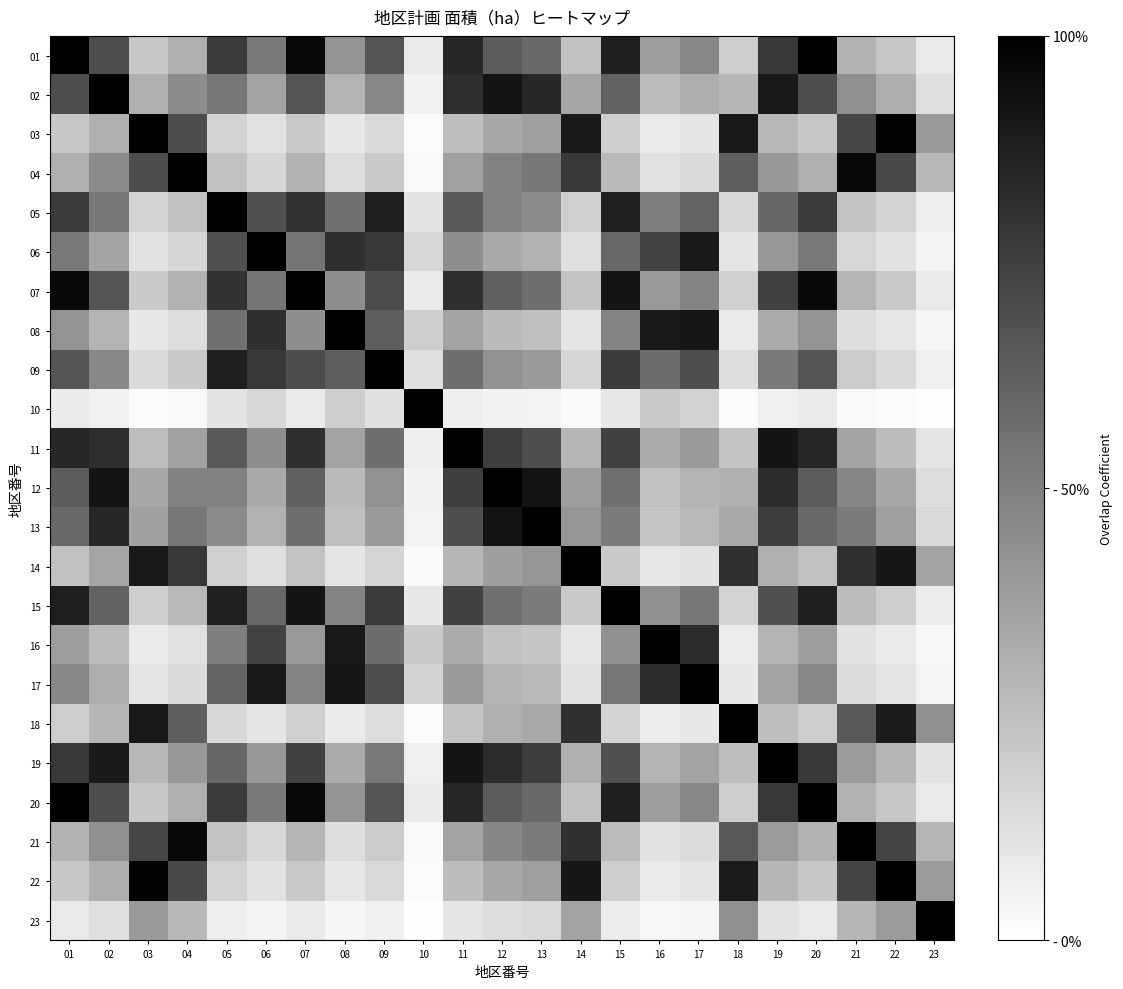

Reading left to right, list all the values displayed in this chart.

01: 01=1.0	02=0.7	03=0.2	04=0.3	05=0.8	06=0.5	07=1.0	08=0.4	09=0.7	10=0.1	11=0.8	12=0.6	13=0.6	14=0.2	15=0.9	16=0.4	17=0.5	18=0.2	19=0.8	20=1.0	21=0.3	22=0.2	23=0.1
02: 01=0.7	02=1.0	03=0.3	04=0.5	05=0.5	06=0.4	07=0.7	08=0.3	09=0.5	10=0.1	11=0.8	12=0.9	13=0.8	14=0.4	15=0.6	16=0.3	17=0.3	18=0.3	19=0.9	20=0.7	21=0.4	22=0.3	23=0.1
03: 01=0.2	02=0.3	03=1.0	04=0.7	05=0.2	06=0.1	07=0.2	08=0.1	09=0.1	10=0.0	11=0.3	12=0.3	13=0.4	14=0.9	15=0.2	16=0.1	17=0.1	18=0.9	19=0.3	20=0.2	21=0.7	22=1.0	23=0.4
04: 01=0.3	02=0.5	03=0.7	04=1.0	05=0.2	06=0.2	07=0.3	08=0.1	09=0.2	10=0.0	11=0.4	12=0.5	13=0.5	14=0.8	15=0.3	16=0.1	17=0.1	18=0.6	19=0.4	20=0.3	21=1.0	22=0.7	23=0.3
05: 01=0.8	02=0.5	03=0.2	04=0.2	05=1.0	06=0.7	07=0.8	08=0.6	09=0.9	10=0.1	11=0.7	12=0.5	13=0.5	14=0.2	15=0.9	16=0.5	17=0.6	18=0.2	19=0.6	20=0.8	21=0.2	22=0.2	23=0.1
06: 01=0.5	02=0.4	03=0.1	04=0.2	05=0.7	06=1.0	07=0.5	08=0.8	09=0.8	10=0.2	11=0.4	12=0.3	13=0.3	14=0.1	15=0.6	16=0.7	17=0.9	18=0.1	19=0.4	20=0.5	21=0.2	22=0.1	23=0.0
07: 01=1.0	02=0.7	03=0.2	04=0.3	05=0.8	06=0.5	07=1.0	08=0.4	09=0.7	10=0.1	11=0.8	12=0.6	13=0.6	14=0.2	15=0.9	16=0.4	17=0.5	18=0.2	19=0.7	20=1.0	21=0.3	22=0.2	23=0.1
08: 01=0.4	02=0.3	03=0.1	04=0.1	05=0.6	06=0.8	07=0.4	08=1.0	09=0.6	10=0.2	11=0.4	12=0.3	13=0.2	14=0.1	15=0.5	16=0.9	17=0.9	18=0.1	19=0.3	20=0.4	21=0.1	22=0.1	23=0.0
09: 01=0.7	02=0.5	03=0.1	04=0.2	05=0.9	06=0.8	07=0.7	08=0.6	09=1.0	10=0.1	11=0.6	12=0.4	13=0.4	14=0.2	15=0.8	16=0.6	17=0.7	18=0.1	19=0.5	20=0.7	21=0.2	22=0.1	23=0.1
10: 01=0.1	02=0.1	03=0.0	04=0.0	05=0.1	06=0.2	07=0.1	08=0.2	09=0.1	10=1.0	11=0.1	12=0.1	13=0.0	14=0.0	15=0.1	16=0.2	17=0.2	18=0.0	19=0.1	20=0.1	21=0.0	22=0.0	23=0.0
11: 01=0.8	02=0.8	03=0.3	04=0.4	05=0.7	06=0.4	07=0.8	08=0.4	09=0.6	10=0.1	11=1.0	12=0.8	13=0.7	14=0.3	15=0.7	16=0.3	17=0.4	18=0.2	19=0.9	20=0.8	21=0.4	22=0.3	23=0.1
12: 01=0.6	02=0.9	03=0.3	04=0.5	05=0.5	06=0.3	07=0.6	08=0.3	09=0.4	10=0.1	11=0.8	12=1.0	13=0.9	14=0.4	15=0.6	16=0.2	17=0.3	18=0.3	19=0.8	20=0.6	21=0.5	22=0.3	23=0.1
13: 01=0.6	02=0.8	03=0.4	04=0.5	05=0.5	06=0.3	07=0.6	08=0.2	09=0.4	10=0.0	11=0.7	12=0.9	13=1.0	14=0.4	15=0.5	16=0.2	17=0.3	18=0.3	19=0.8	20=0.6	21=0.5	22=0.4	23=0.1
14: 01=0.2	02=0.4	03=0.9	04=0.8	05=0.2	06=0.1	07=0.2	08=0.1	09=0.2	10=0.0	11=0.3	12=0.4	13=0.4	14=1.0	15=0.2	16=0.1	17=0.1	18=0.8	19=0.3	20=0.2	21=0.8	22=0.9	23=0.4
15: 01=0.9	02=0.6	03=0.2	04=0.3	05=0.9	06=0.6	07=0.9	08=0.5	09=0.8	10=0.1	11=0.7	12=0.6	13=0.5	14=0.2	15=1.0	16=0.4	17=0.5	18=0.2	19=0.7	20=0.9	21=0.3	22=0.2	23=0.1
16: 01=0.4	02=0.3	03=0.1	04=0.1	05=0.5	06=0.7	07=0.4	08=0.9	09=0.6	10=0.2	11=0.3	12=0.2	13=0.2	14=0.1	15=0.4	16=1.0	17=0.8	18=0.1	19=0.3	20=0.4	21=0.1	22=0.1	23=0.0
17: 01=0.5	02=0.3	03=0.1	04=0.1	05=0.6	06=0.9	07=0.5	08=0.9	09=0.7	10=0.2	11=0.4	12=0.3	13=0.3	14=0.1	15=0.5	16=0.8	17=1.0	18=0.1	19=0.4	20=0.5	21=0.1	22=0.1	23=0.0
18: 01=0.2	02=0.3	03=0.9	04=0.6	05=0.2	06=0.1	07=0.2	08=0.1	09=0.1	10=0.0	11=0.2	12=0.3	13=0.3	14=0.8	15=0.2	16=0.1	17=0.1	18=1.0	19=0.3	20=0.2	21=0.7	22=0.9	23=0.4
19: 01=0.8	02=0.9	03=0.3	04=0.4	05=0.6	06=0.4	07=0.7	08=0.3	09=0.5	10=0.1	11=0.9	12=0.8	13=0.8	14=0.3	15=0.7	16=0.3	17=0.4	18=0.3	19=1.0	20=0.8	21=0.4	22=0.3	23=0.1
20: 01=1.0	02=0.7	03=0.2	04=0.3	05=0.8	06=0.5	07=1.0	08=0.4	09=0.7	10=0.1	11=0.8	12=0.6	13=0.6	14=0.2	15=0.9	16=0.4	17=0.5	18=0.2	19=0.8	20=1.0	21=0.3	22=0.2	23=0.1
21: 01=0.3	02=0.4	03=0.7	04=1.0	05=0.2	06=0.2	07=0.3	08=0.1	09=0.2	10=0.0	11=0.4	12=0.5	13=0.5	14=0.8	15=0.3	16=0.1	17=0.1	18=0.7	19=0.4	20=0.3	21=1.0	22=0.7	23=0.3
22: 01=0.2	02=0.3	03=1.0	04=0.7	05=0.2	06=0.1	07=0.2	08=0.1	09=0.1	10=0.0	11=0.3	12=0.3	13=0.4	14=0.9	15=0.2	16=0.1	17=0.1	18=0.9	19=0.3	20=0.2	21=0.7	22=1.0	23=0.4
23: 01=0.1	02=0.1	03=0.4	04=0.3	05=0.1	06=0.0	07=0.1	08=0.0	09=0.1	10=0.0	11=0.1	12=0.1	13=0.1	14=0.4	15=0.1	16=0.0	17=0.0	18=0.4	19=0.1	20=0.1	21=0.3	22=0.4	23=1.0